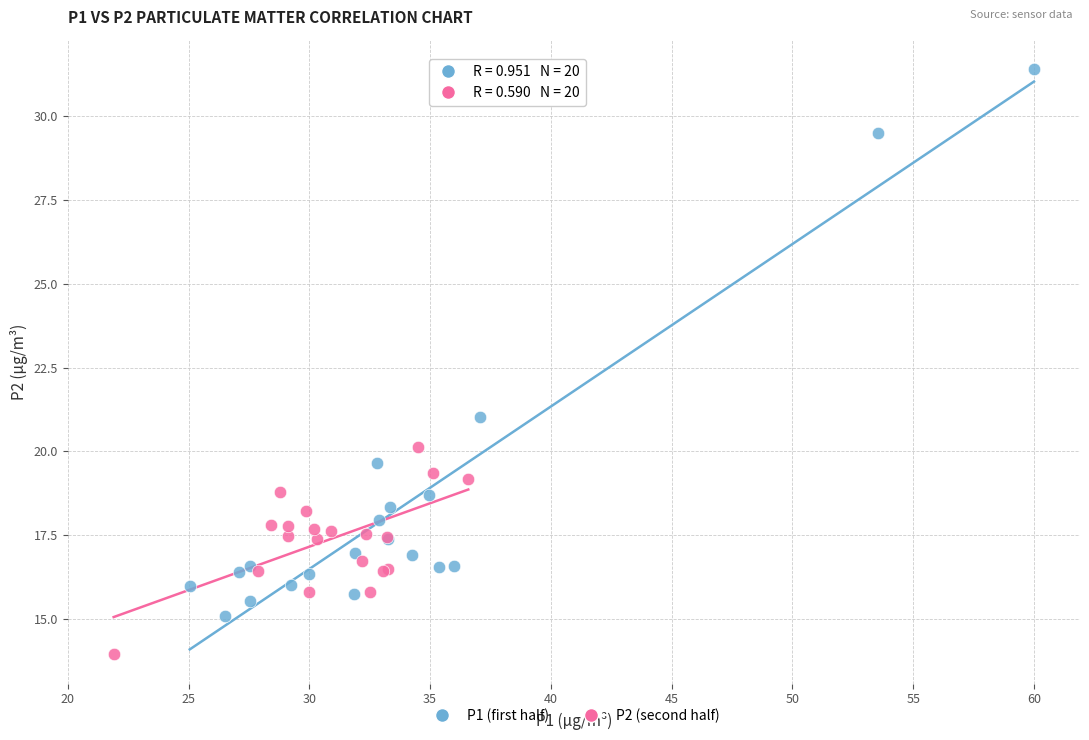

Which series reaches the maximum Y coordinate?

P1 (first half)